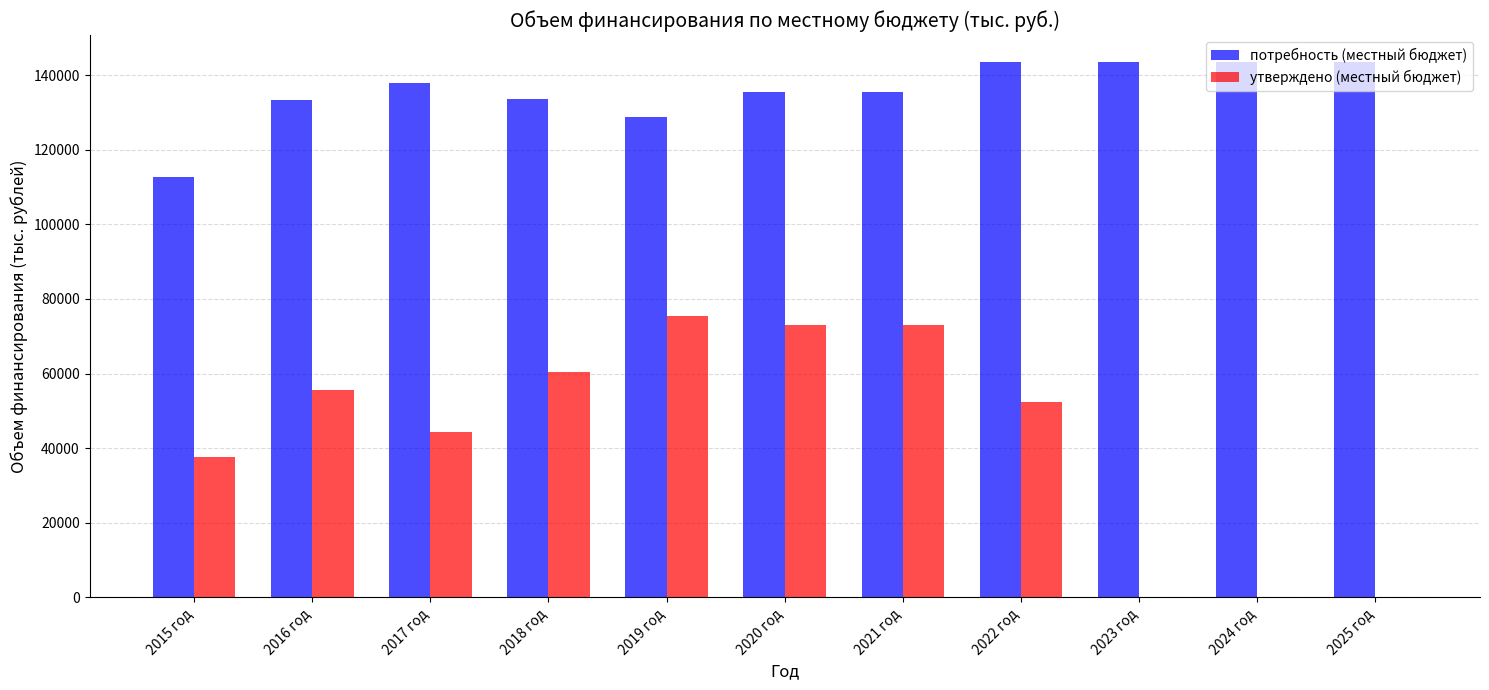

What is the sum of the утверждено (местный бюджет) values at 2019 год and 2023 год?

75547.1